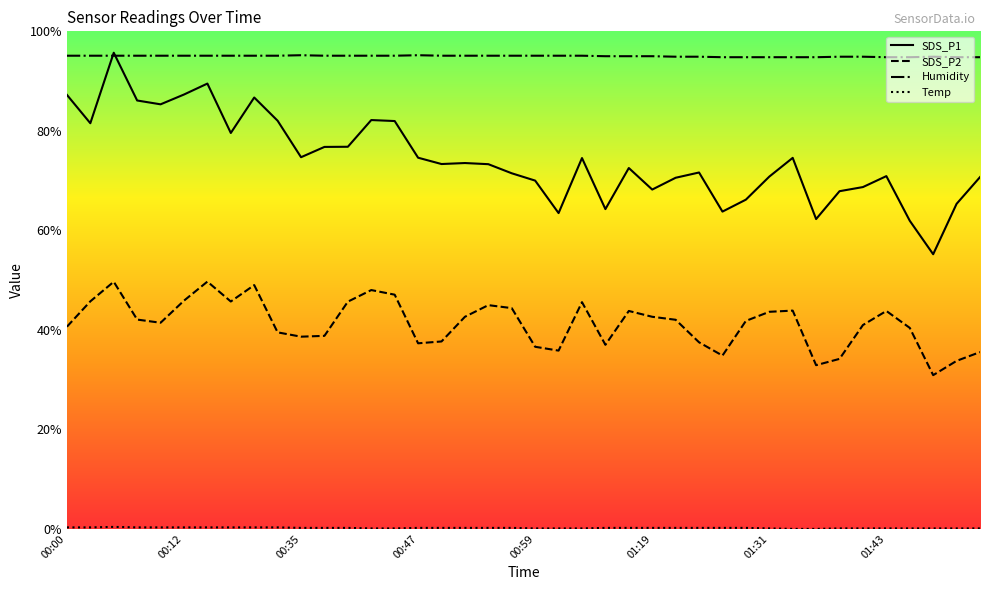

What is the difference between the second highest and minimum values in the SDS_P2 series?

18.8